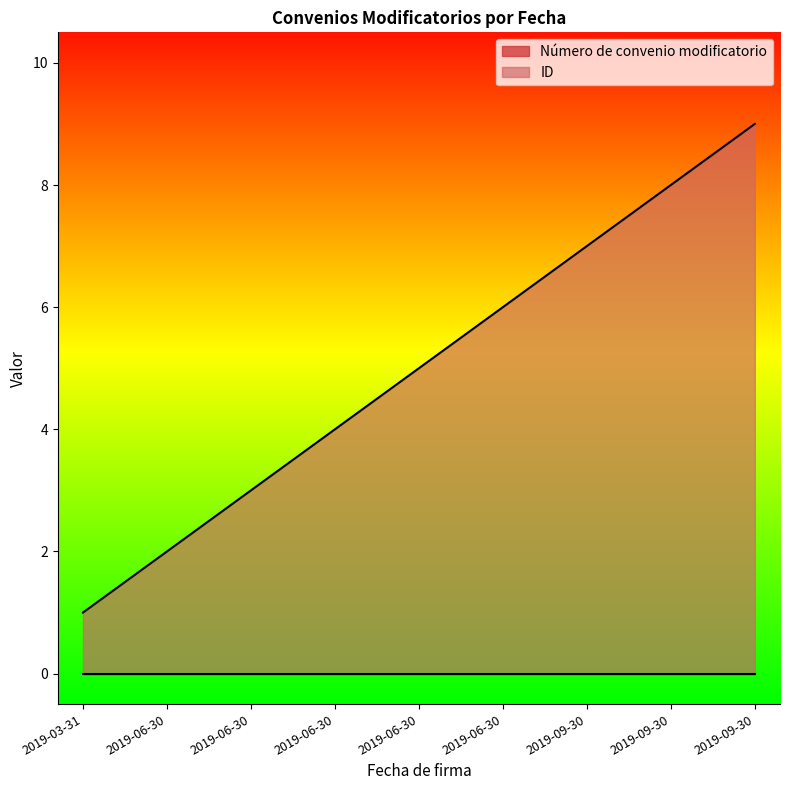

The value at 2019-06-30 is 2. True or false?

False